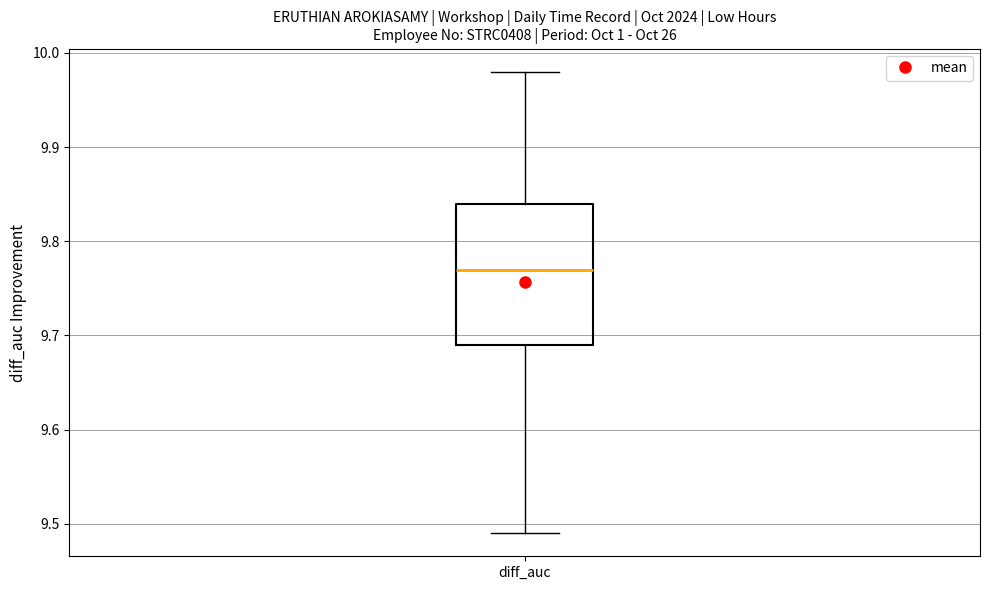

Transcribe this box plot: give where the median line is, the range the box spans, and where the two whiskers end, as read against the y-axis. The values are not printed on the chart, so give them approximately, as read against the axis.

median 9.77, box 9.69 to 9.84, whiskers 9.49 to 9.98